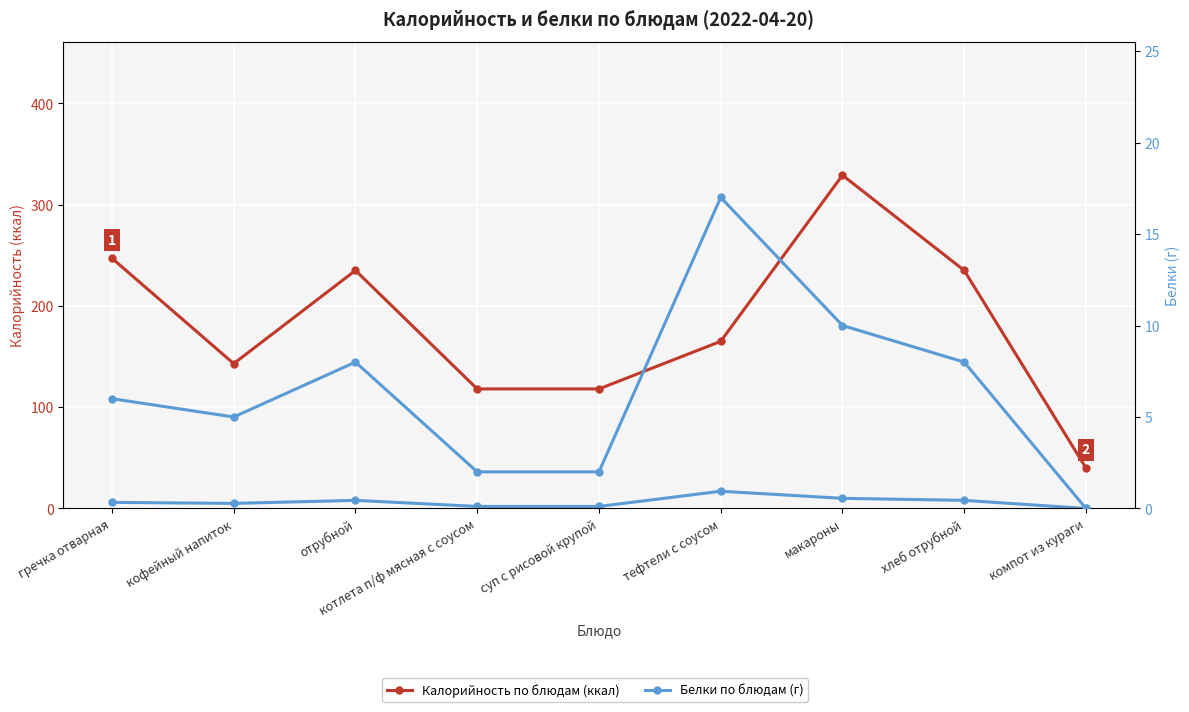

True or false: Калорийность and Белки intersect in this chart.

False